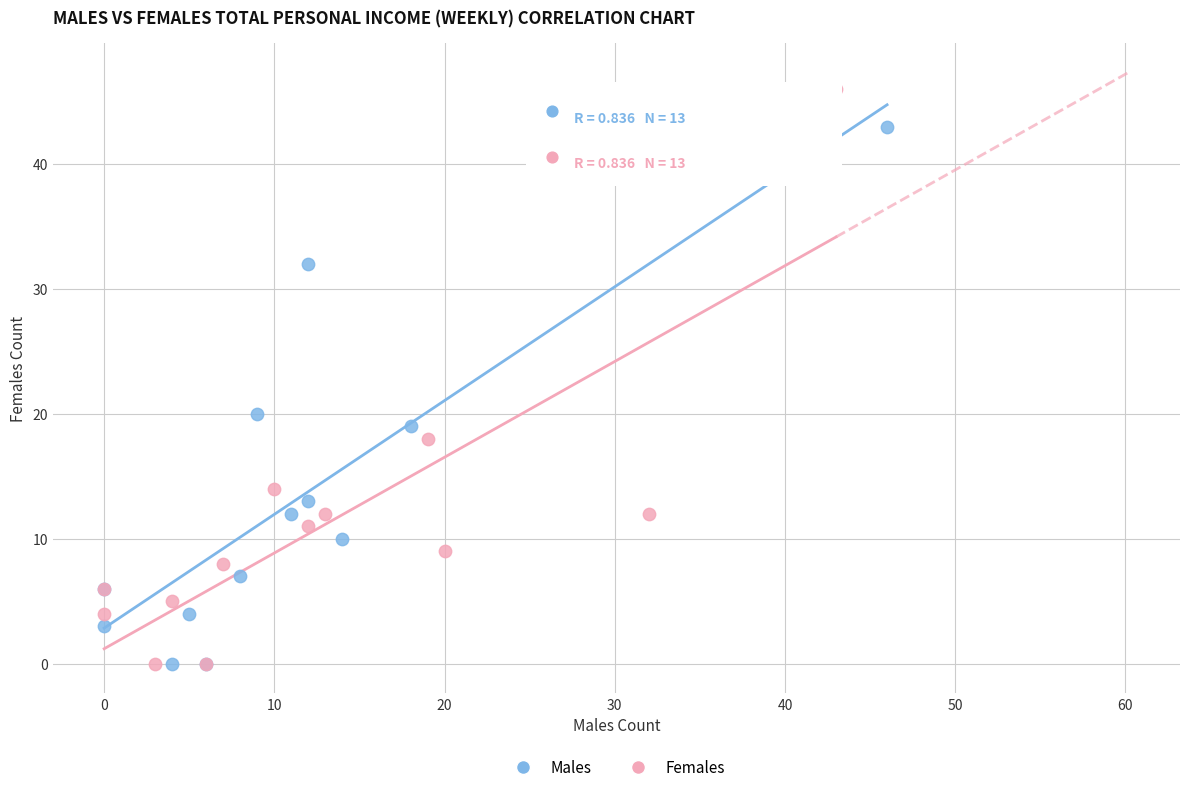

Which series contains the highest Y value?

Females